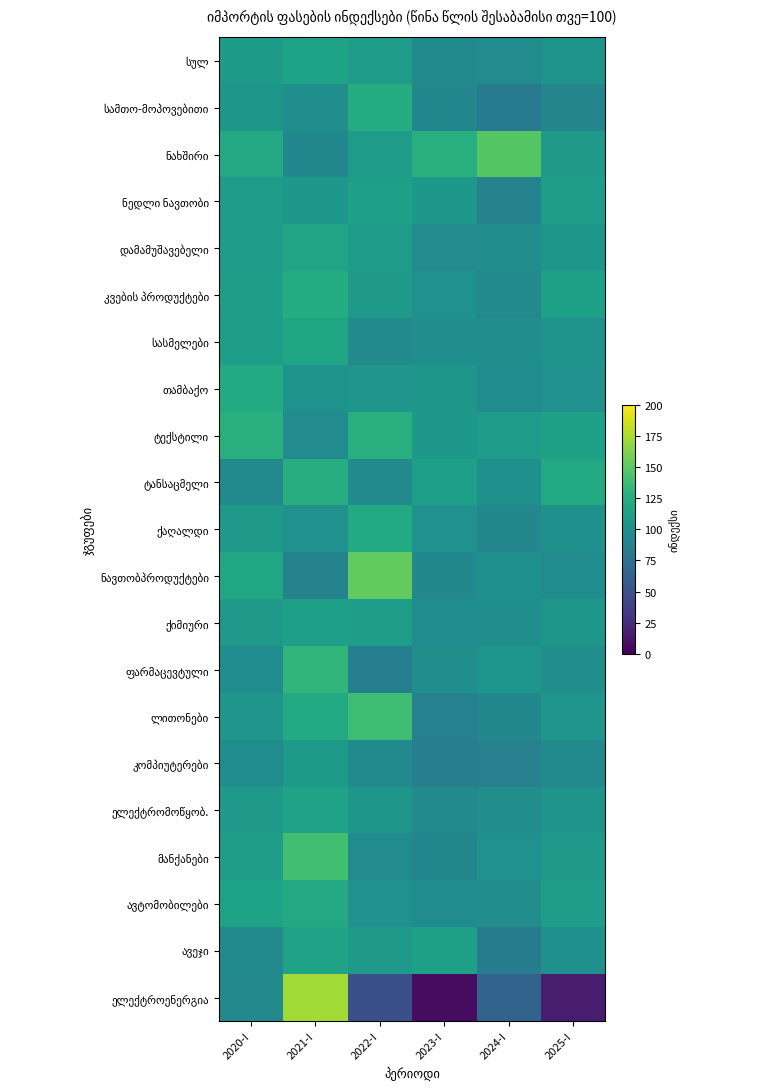

List the series in order of their peak value, lowest first.

კომპიუტერები, ნედლი ნავთობი, ქიმიური, ავეჯი, ელექტრომოწყობ., სულ, დამამუშავებელი, სასმელები, ავტომობილები, ქაღალდი, თამბაქო, კვების პროდუქტები, სამთო-მოპოვებითი, ტანსაცმელი, ტექსტილი, ფარმაცევტული, ლითონები, მანქანები, ნახშირი, ნავთობპროდუქტები, ელექტროენერგია